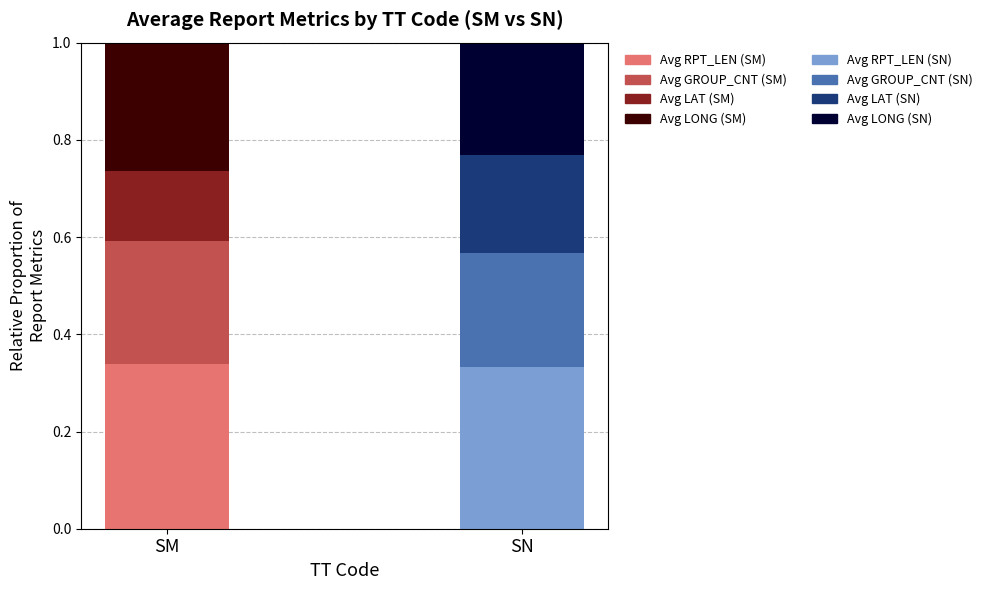

Are the bars grouped side by side (vs. stacked)?

No